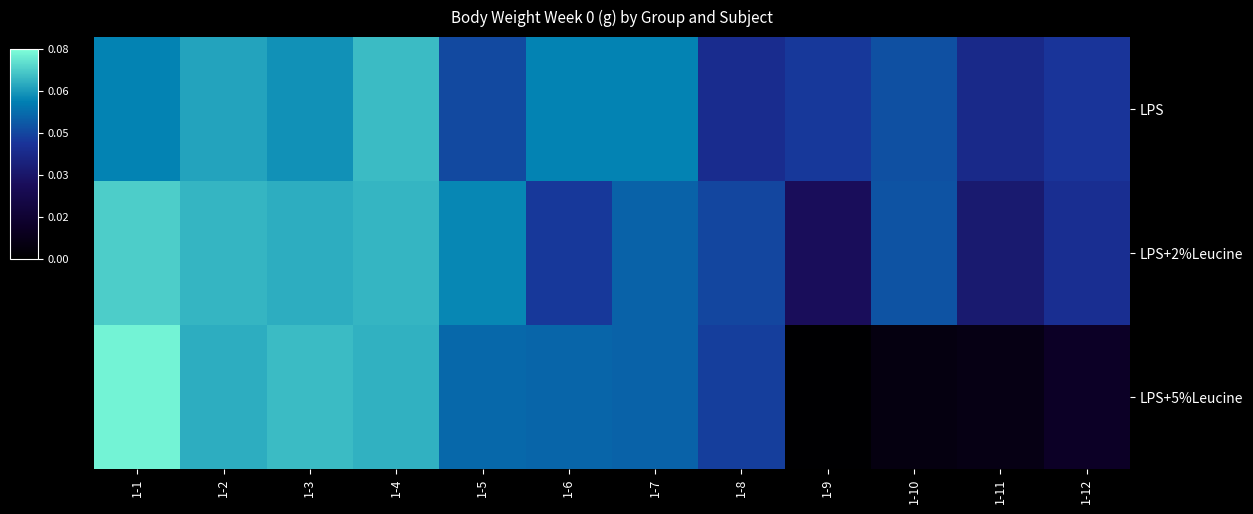

At how many categories does at least one series exceed 0?

12